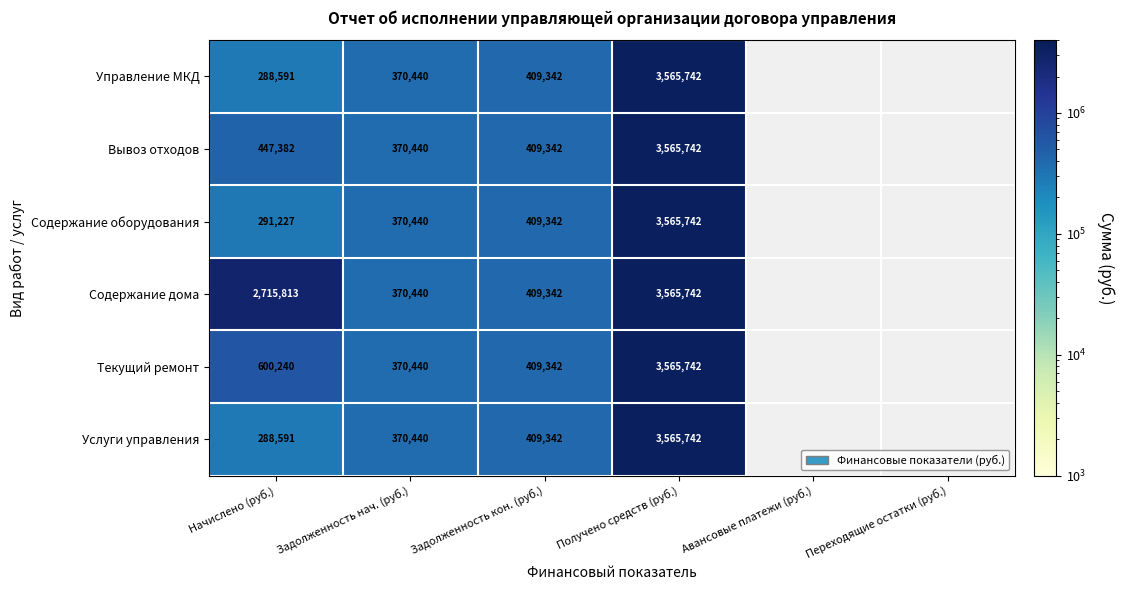

Is the value of Текущий ремонт at Получено средств (руб.) greater than the value of Содержание оборудования at Задолженность нач. (руб.)?

Yes